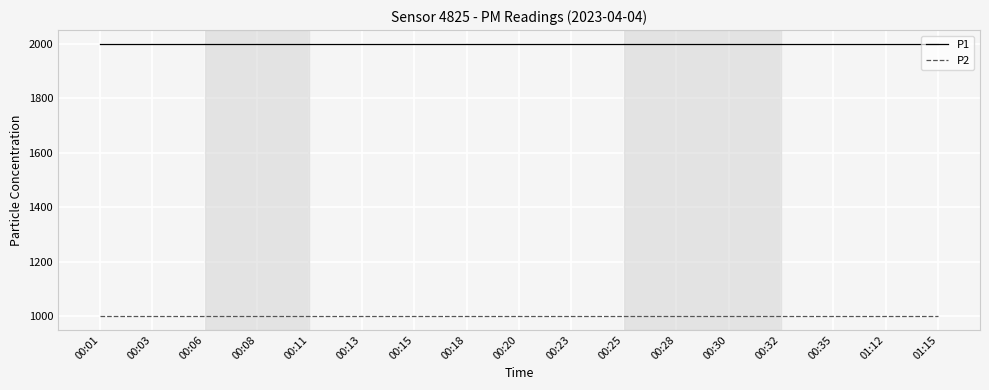

What is the lowest value of the P1 series?

1999.9